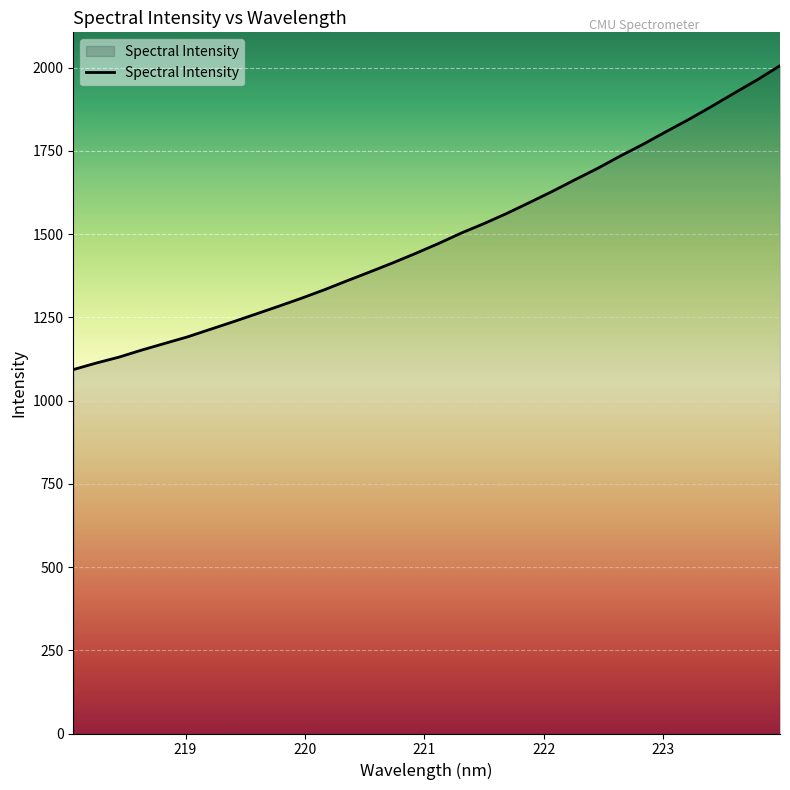

What is the maximum value shown in the chart?

2006.0